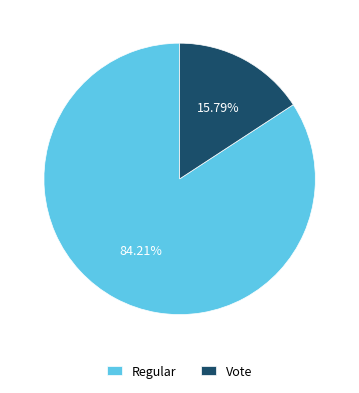

How many segments does this pie chart have?

2